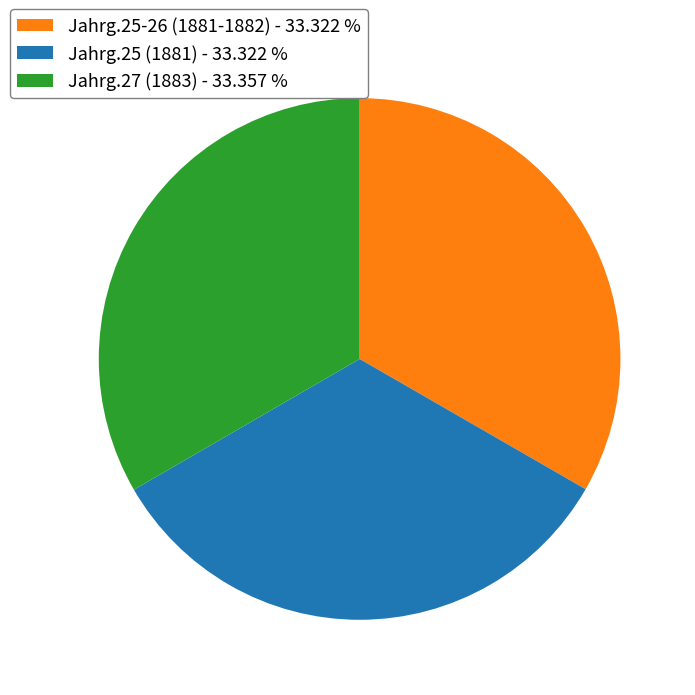

True or false: Jahrg.25 (1881) accounts for 33% of the total.

True